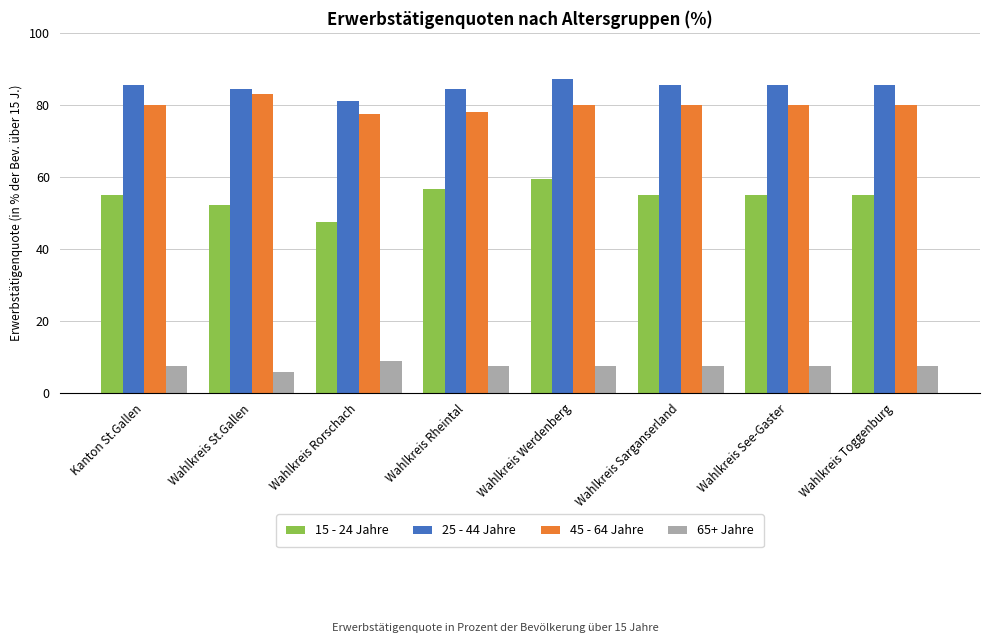

Which series has the largest range (max minus min)?

15 - 24 Jahre